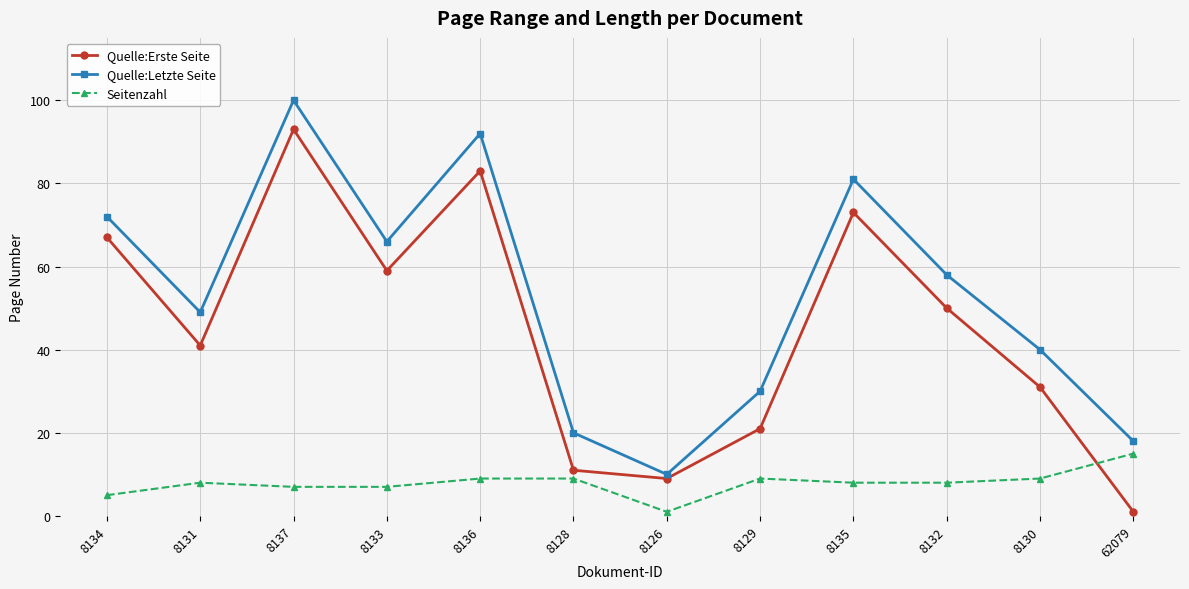

Rank the series by their maximum value, from highest to lowest.

Quelle:Letzte Seite, Quelle:Erste Seite, Seitenzahl